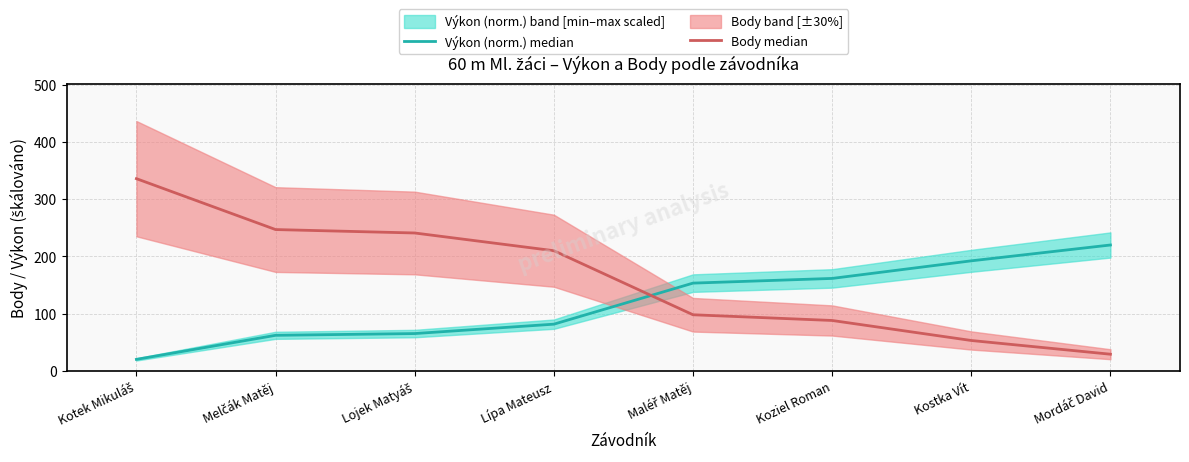

What position from the left is Maléř Matěj?

5